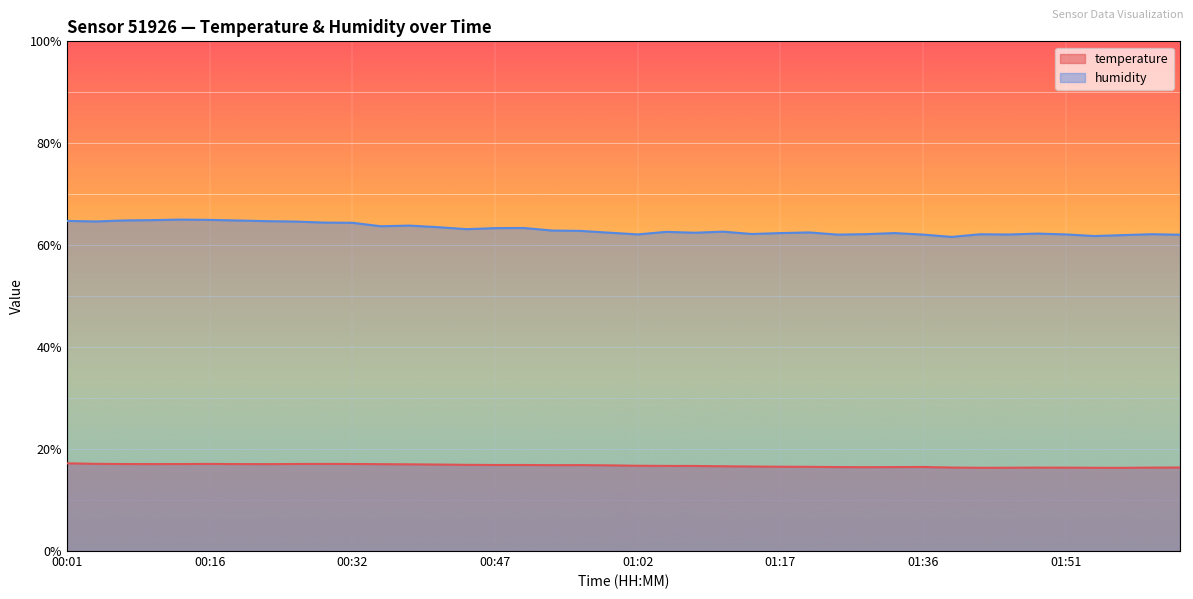

How many interior local peaks does the temperature series have?

5